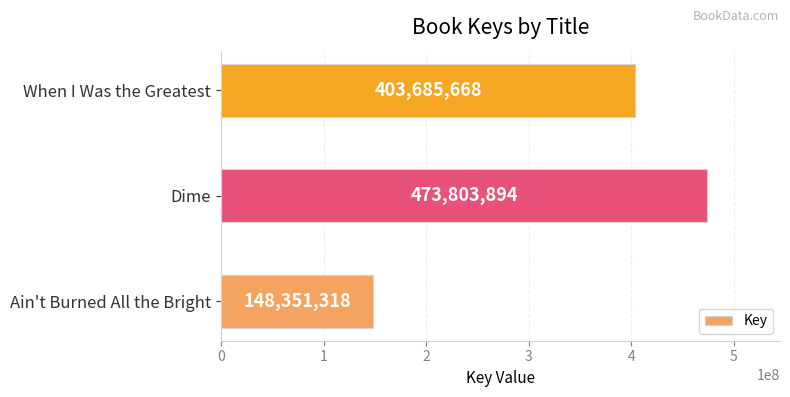

What is the ratio of the value at Ain't Burned All the Bright to the value at Dime?

0.3